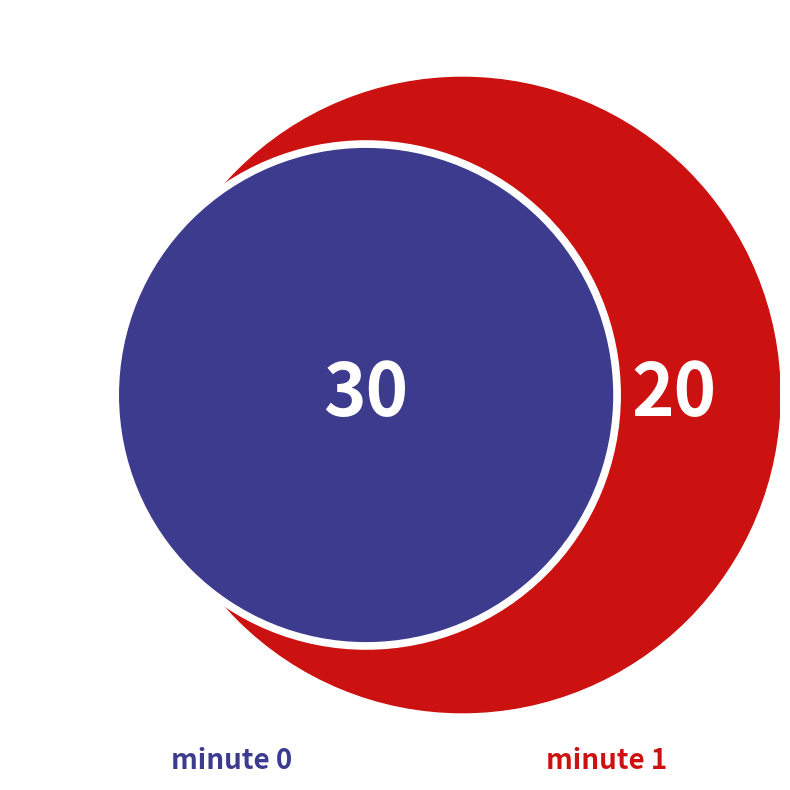

Which category accounts for the majority?

minute_0